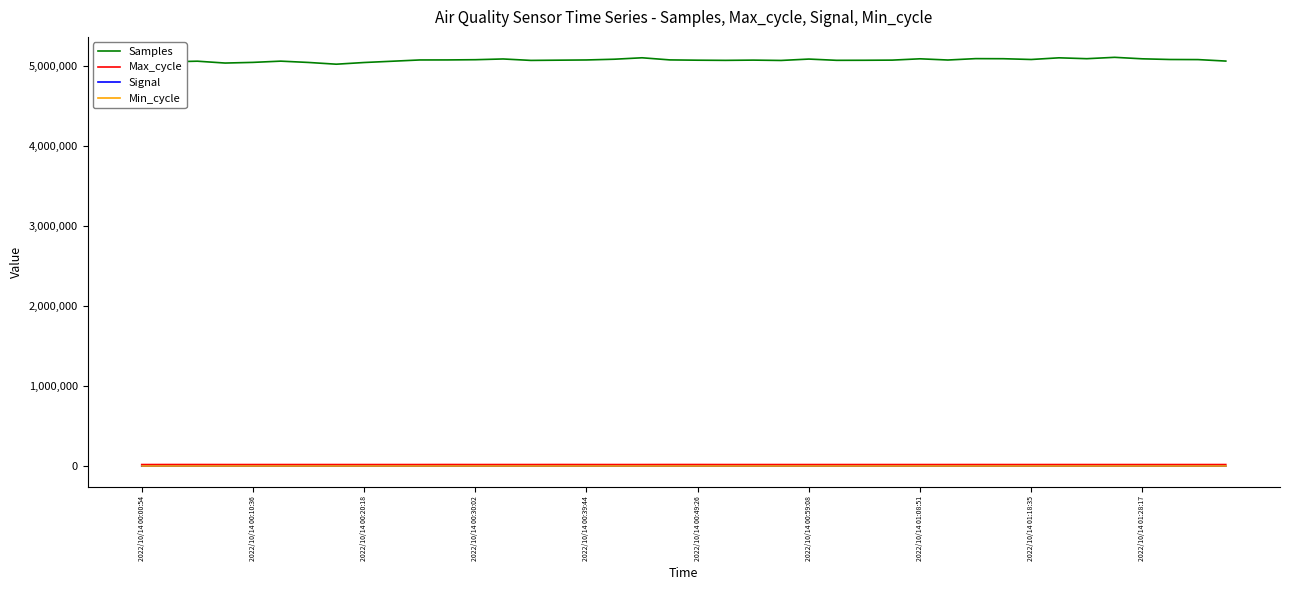

True or false: Max_cycle and Min_cycle intersect in this chart.

False